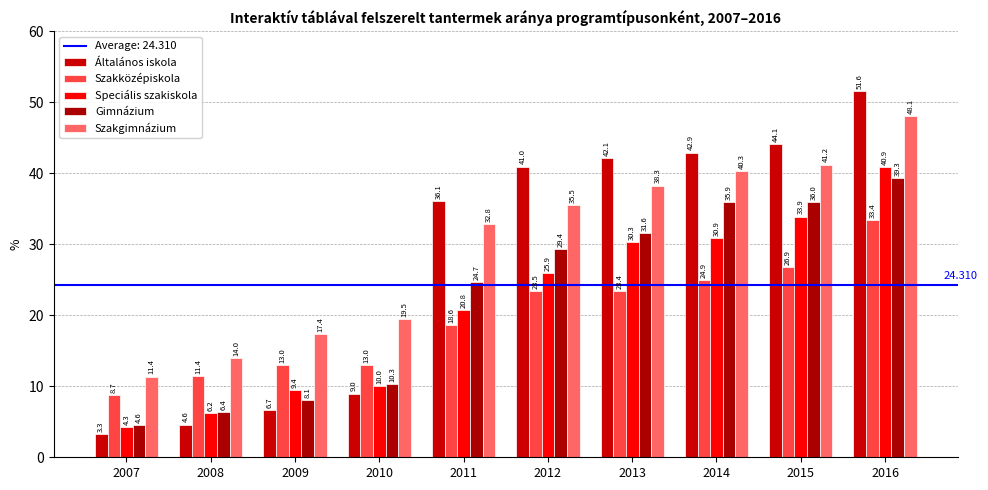

What is the value of the Speciális szakiskola bar at the 9th from the left?

33.9